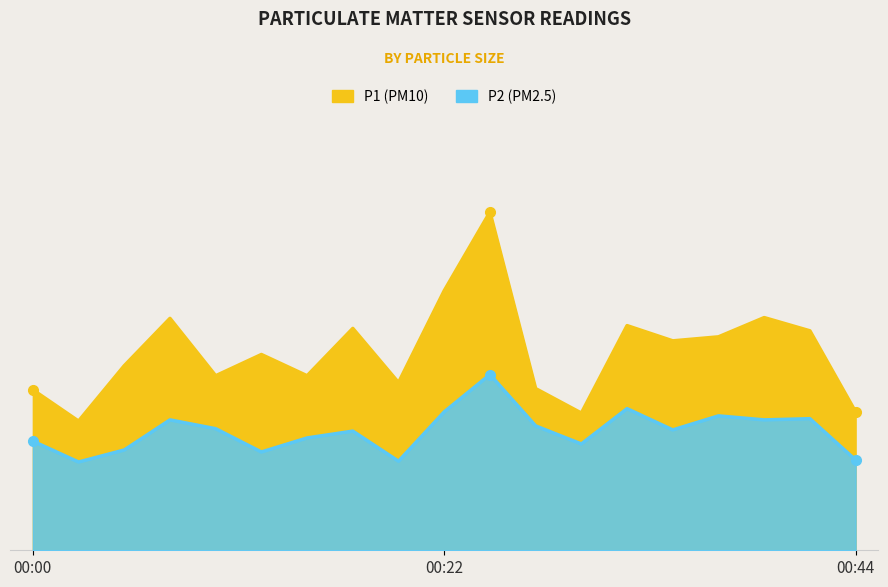

What is the value of the P2 point at the 1st from the left?

2.7